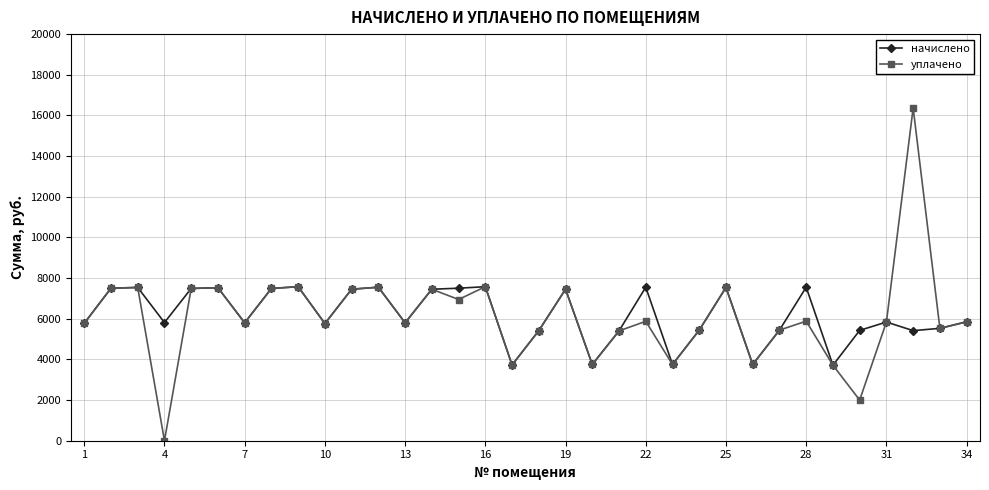

At how many categories does at least one series exceed 1020?

34